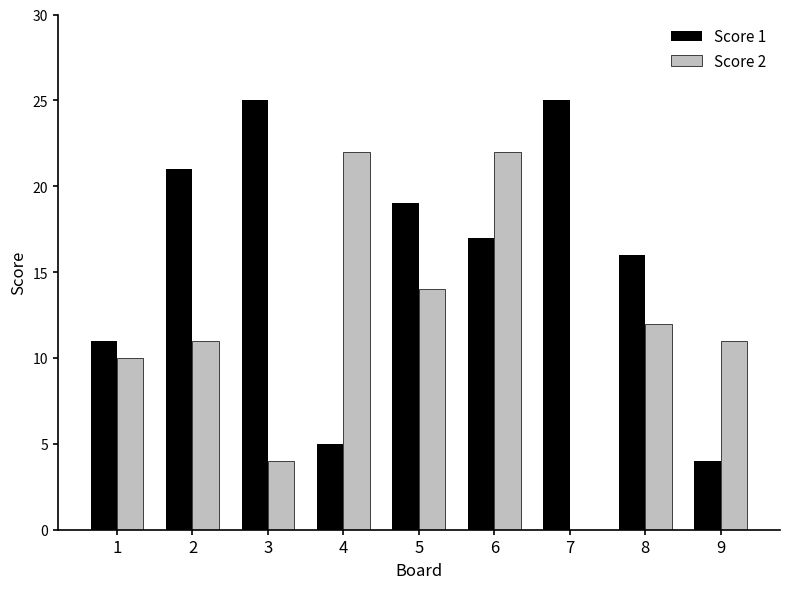

Reading left to right, what are all the values shown in this chart?

Score 1: 11	21	25	5	19	17	25	16	4
Score 2: 10	11	4	22	14	22	0	12	11